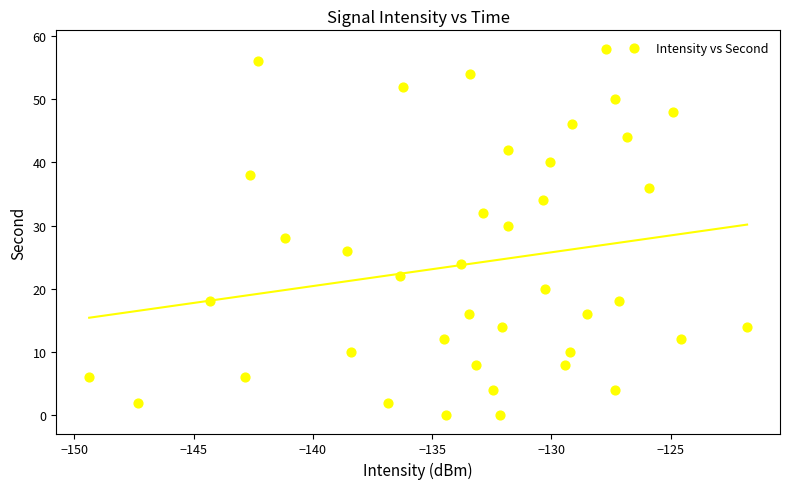

What is the range of Y values (max minus min)?

58